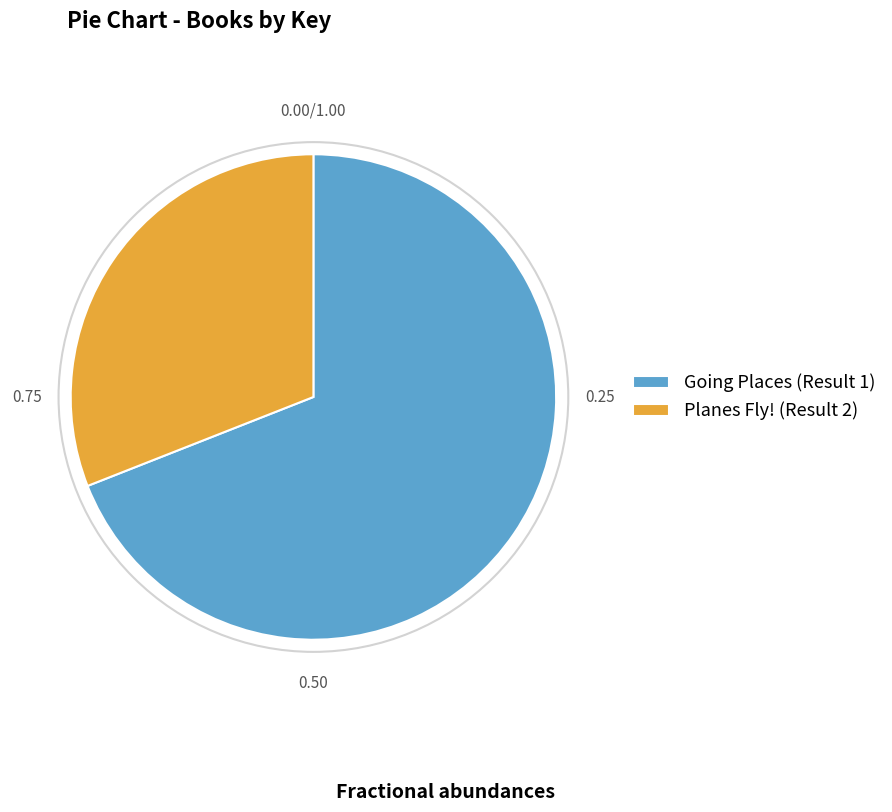

Which has a higher value, Going Places (Result 1) or Planes Fly! (Result 2)?

Going Places (Result 1)